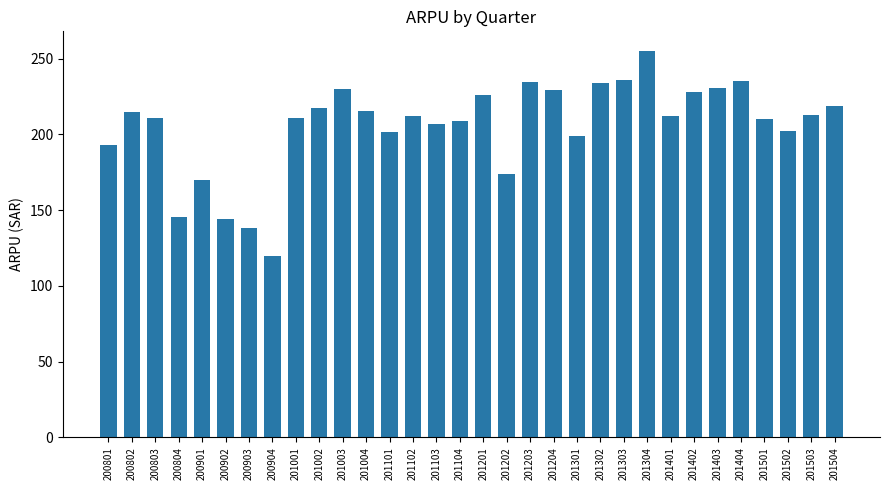

Read the value at 201001.

211.0